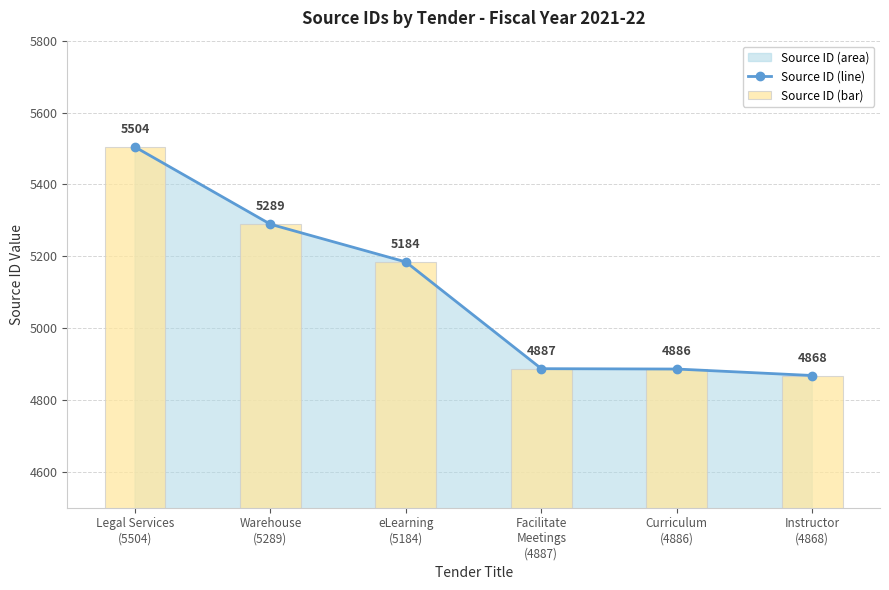

Is it true that Source ID (line) equals 5289 at Warehouse
(5289)?

True